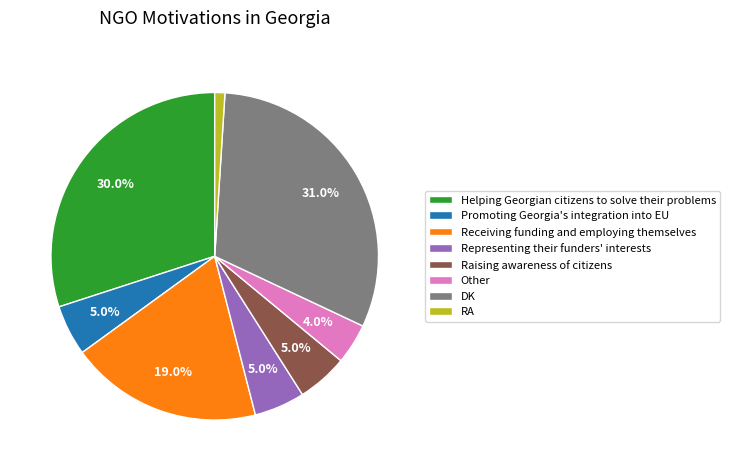

What percentage is NOT represented by DK?

69.0%